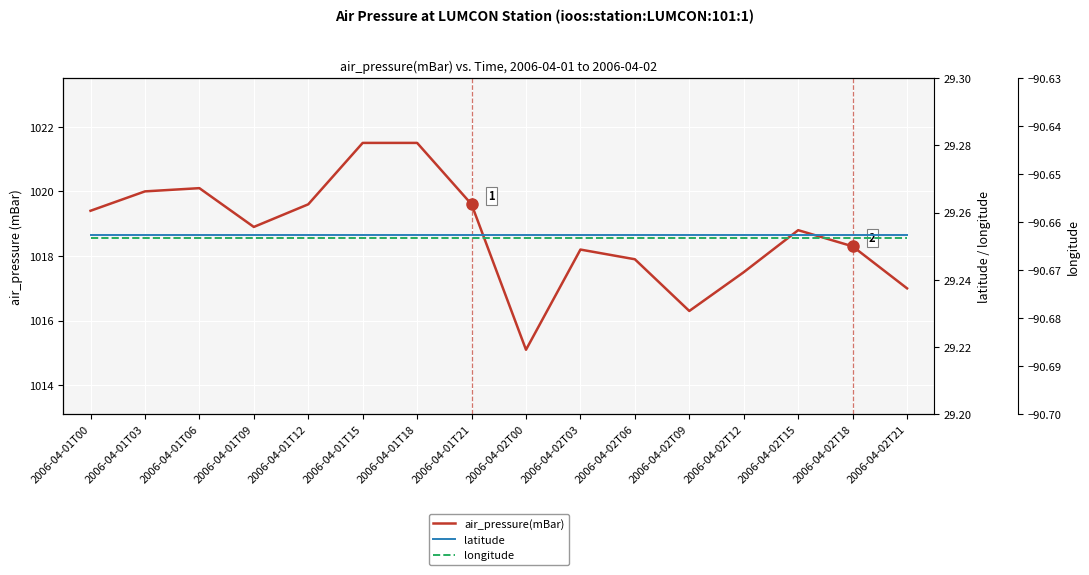

How many lines are shown in the chart?

3